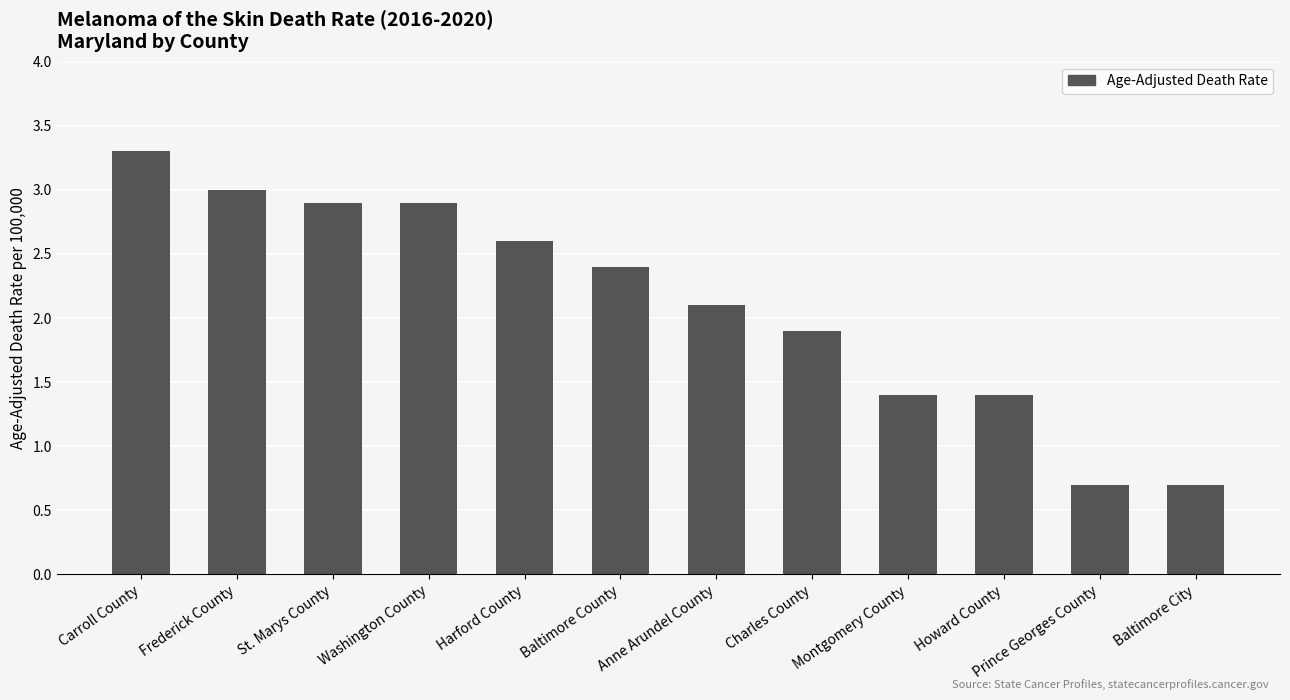

What is the change in value from Harford County to Charles County?

-0.7